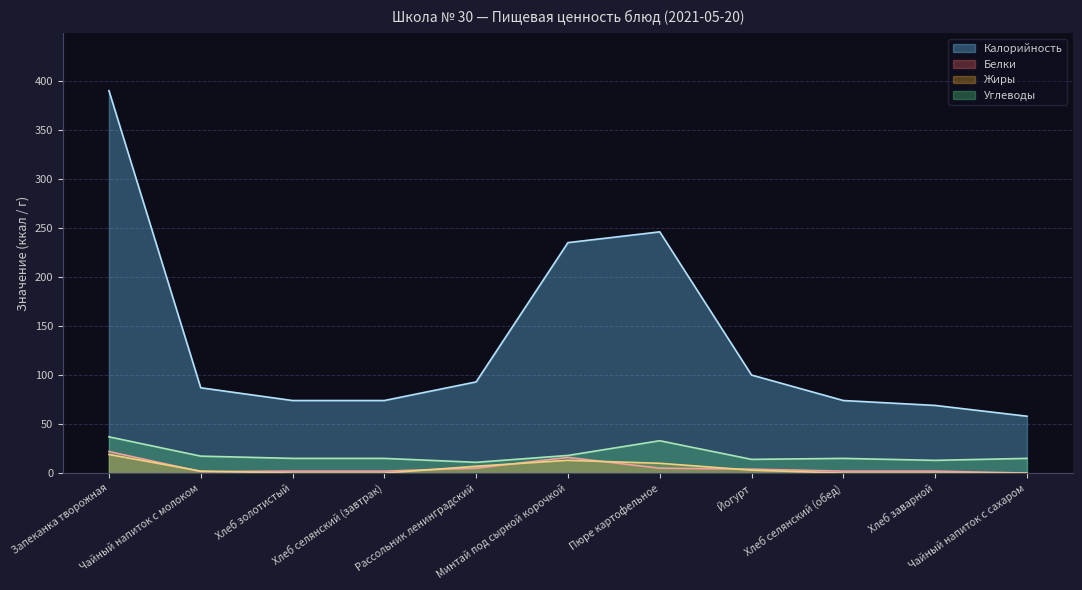

Which series has the widest spread of values?

Калорийность